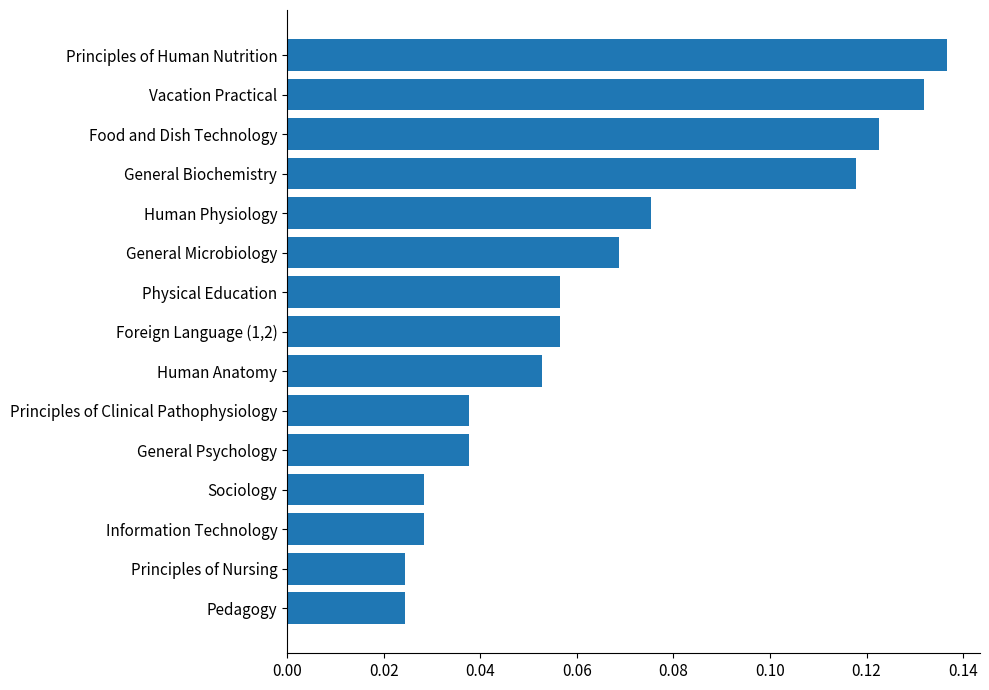

What is the label of the 1st bar from the bottom?

Pedagogy